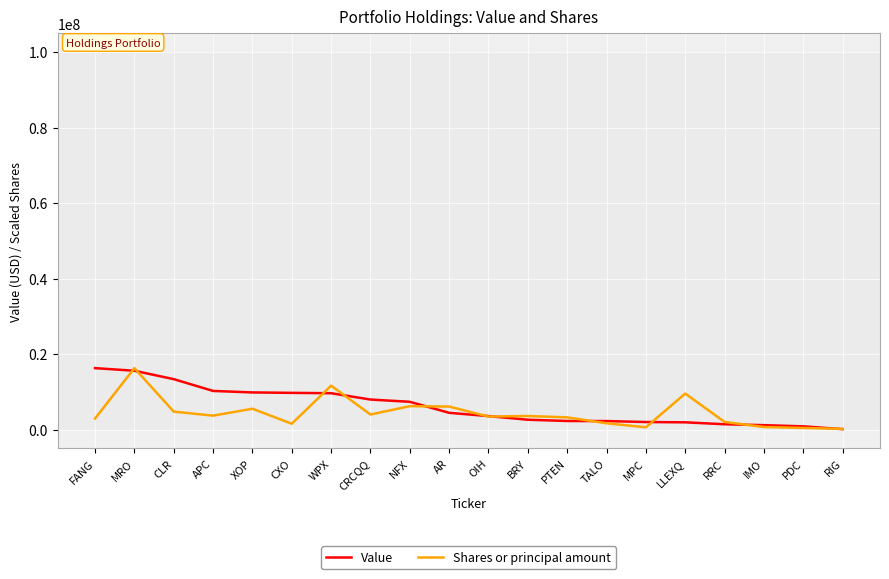

Rank the series at LLEXQ from highest to lowest value.

Shares or principal amount, Value